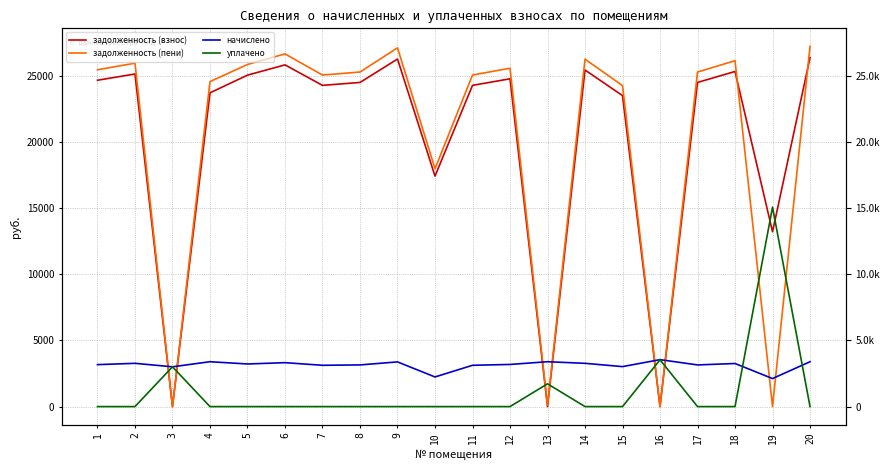

Which series changed the most between 3 and 4?

задолженность (пени)